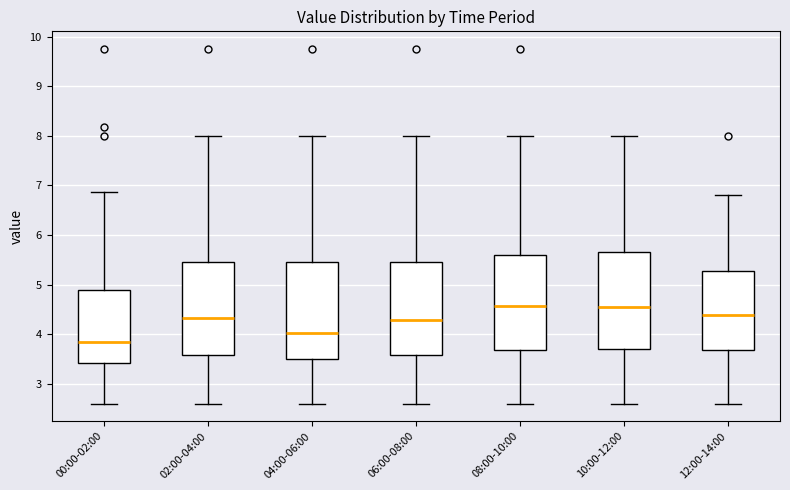

Reading left to right, read every box against the y-axis: the position of its median line, the range the box covers, and the ends of its whiskers. The values are not printed on the chart, so give them approximately, as read against the axis.

00:00-02:00: median 3.8, box 3.4 to 4.9, whiskers 2.6 to 6.9
02:00-04:00: median 4.3, box 3.6 to 5.4, whiskers 2.6 to 8.0
04:00-06:00: median 4.0, box 3.5 to 5.5, whiskers 2.6 to 8.0
06:00-08:00: median 4.3, box 3.6 to 5.5, whiskers 2.6 to 8.0
08:00-10:00: median 4.6, box 3.7 to 5.6, whiskers 2.6 to 8.0
10:00-12:00: median 4.6, box 3.7 to 5.7, whiskers 2.6 to 8.0
12:00-14:00: median 4.4, box 3.7 to 5.3, whiskers 2.6 to 6.8